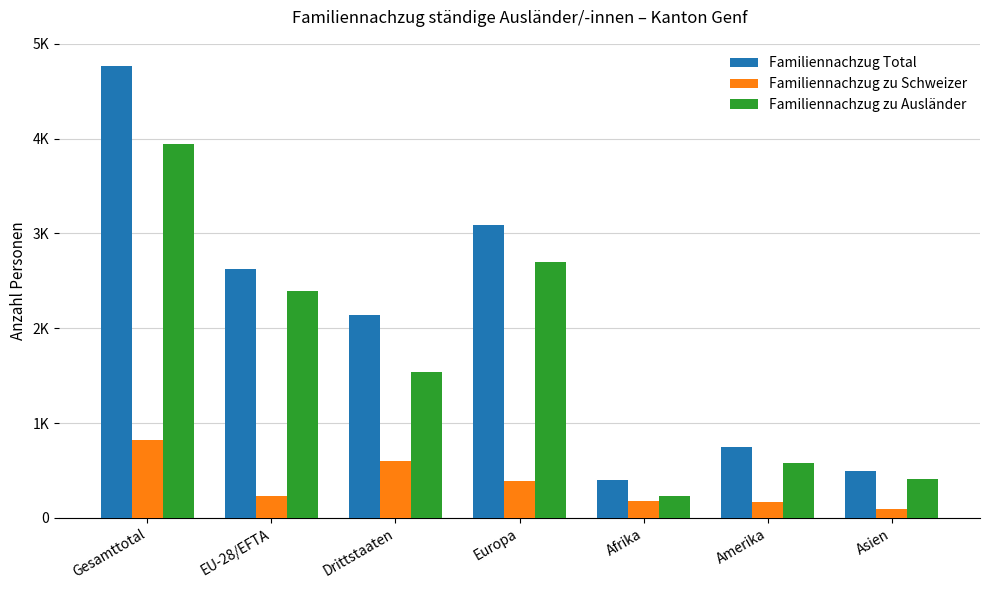

Reading left to right, what are all the values shown in this chart?

Familiennachzug Total: 4762	2624	2138	3085	403	749	499
Familiennachzug zu Schweizer: 823	227	596	386	174	166	93
Familiennachzug zu Ausländer: 3939	2397	1542	2699	229	583	406